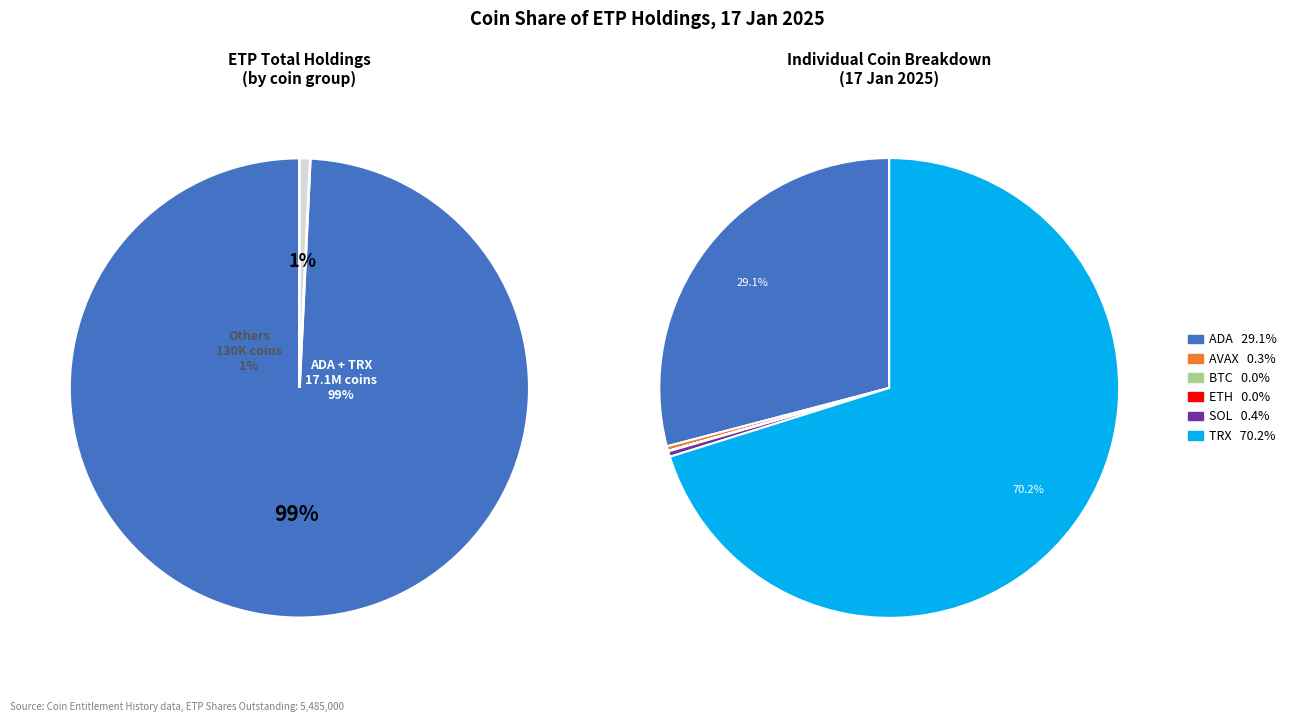

What is the smallest slice in the pie chart?

BTC